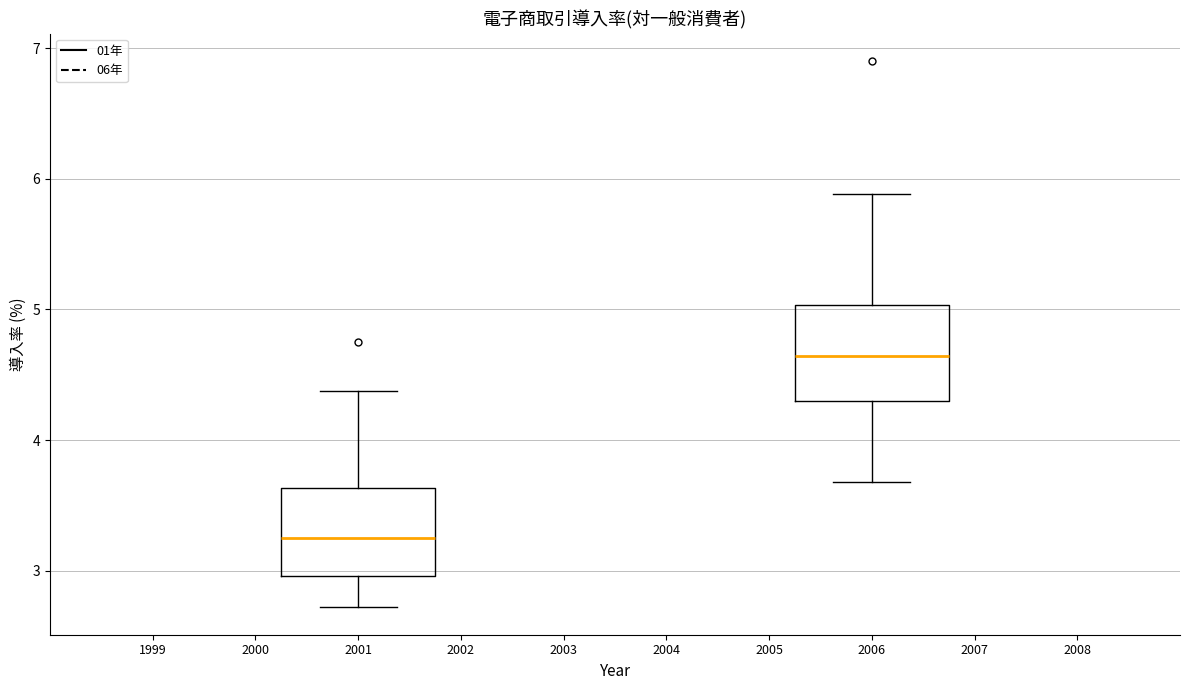

Where does the median line of the box at x = 2006 sit on the y-axis? The values are not printed on the chart, so give them approximately, as read against the axis.

4.6